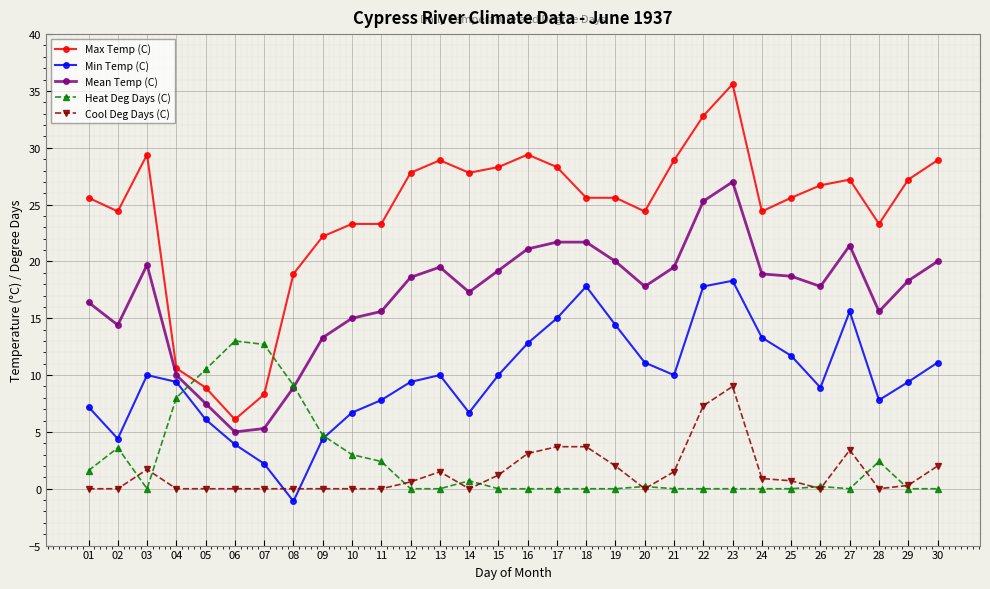

Rank the series by their maximum value, from lowest to highest.

Cool Deg Days (C), Heat Deg Days (C), Min Temp (C), Mean Temp (C), Max Temp (C)